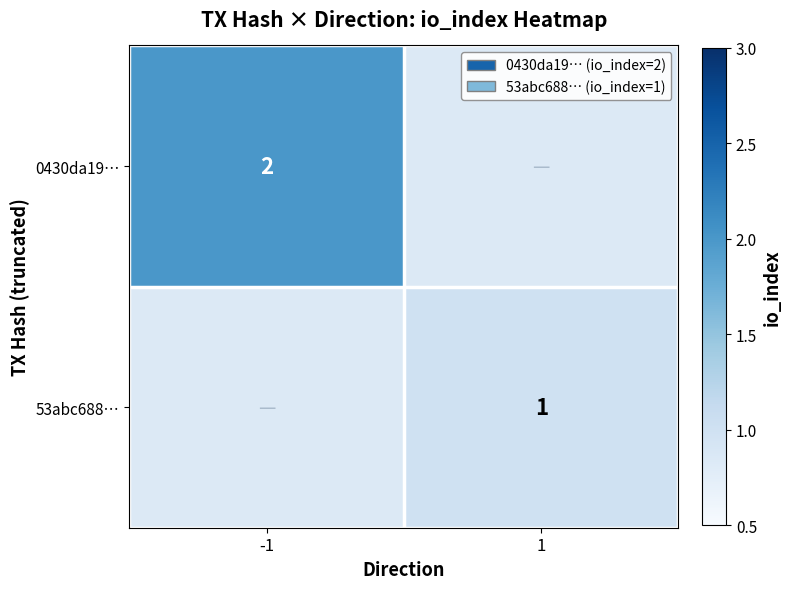

The 53abc688… series shows 1 at 1. True or false?

True